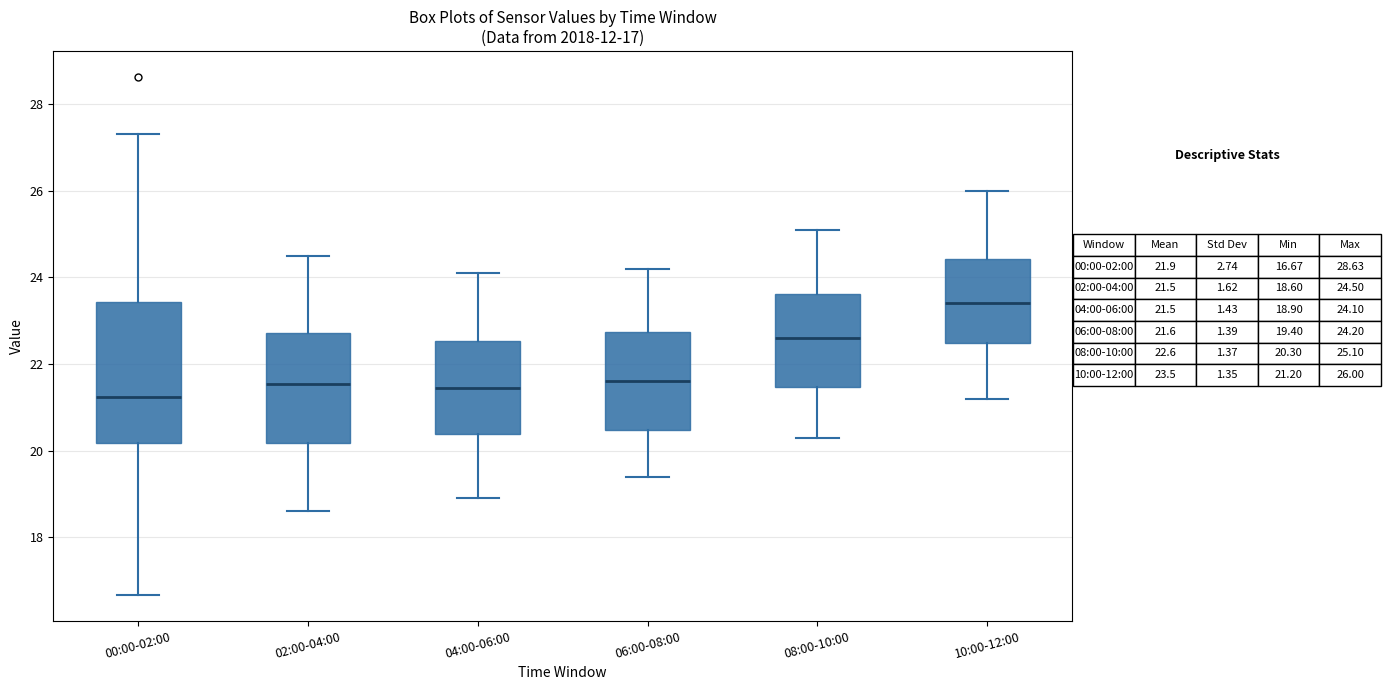

Which box is the tallest, from its lower edge to its upper edge?

00:00-02:00